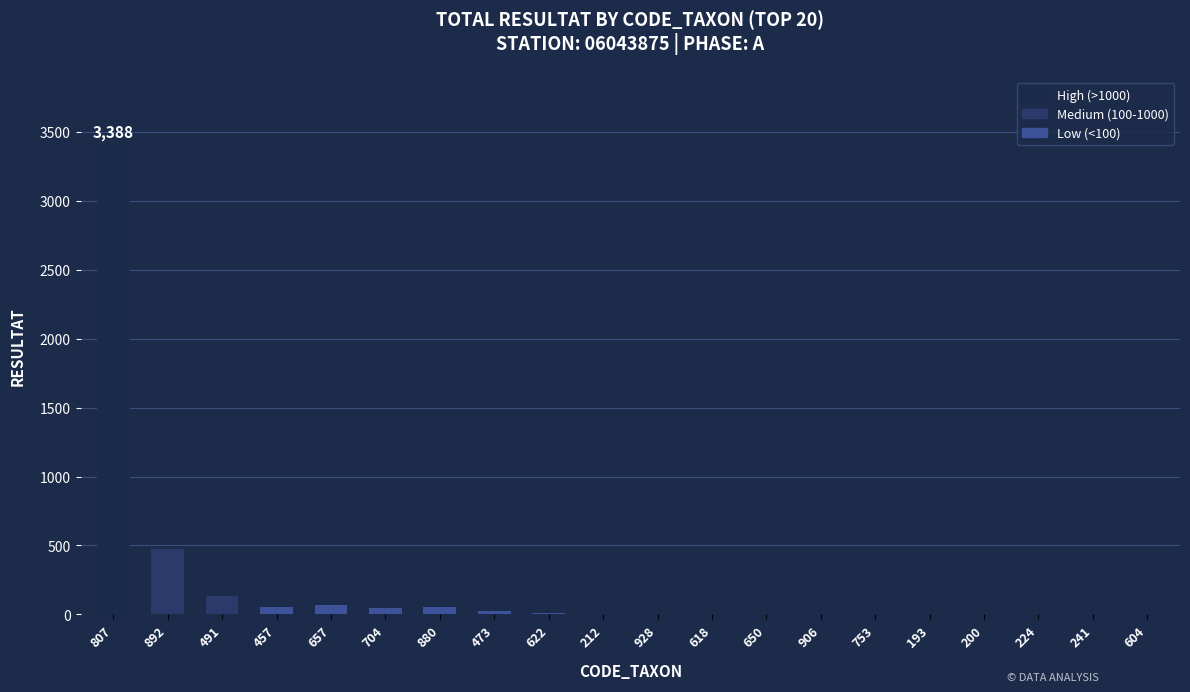

How many categories are shown in the chart?

20